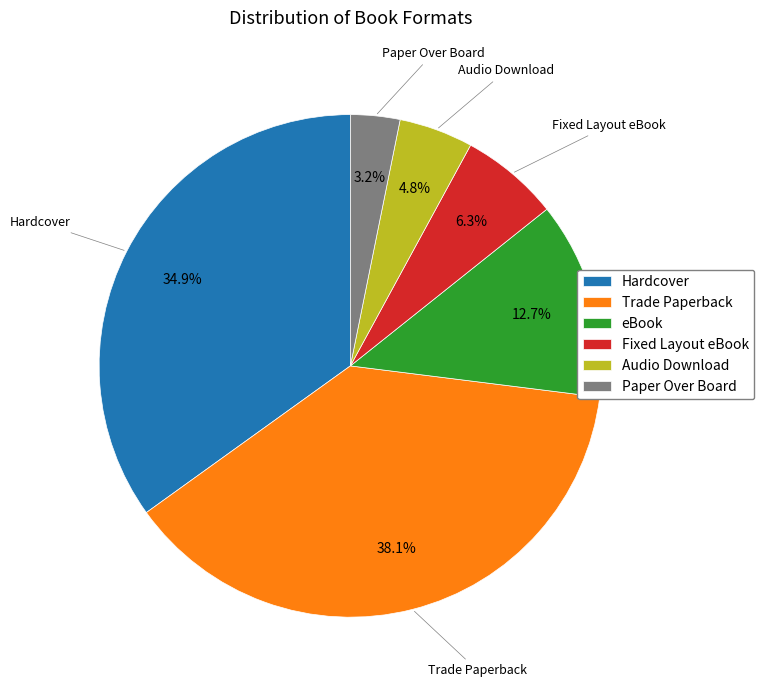

What is the largest slice in the pie chart?

Trade Paperback